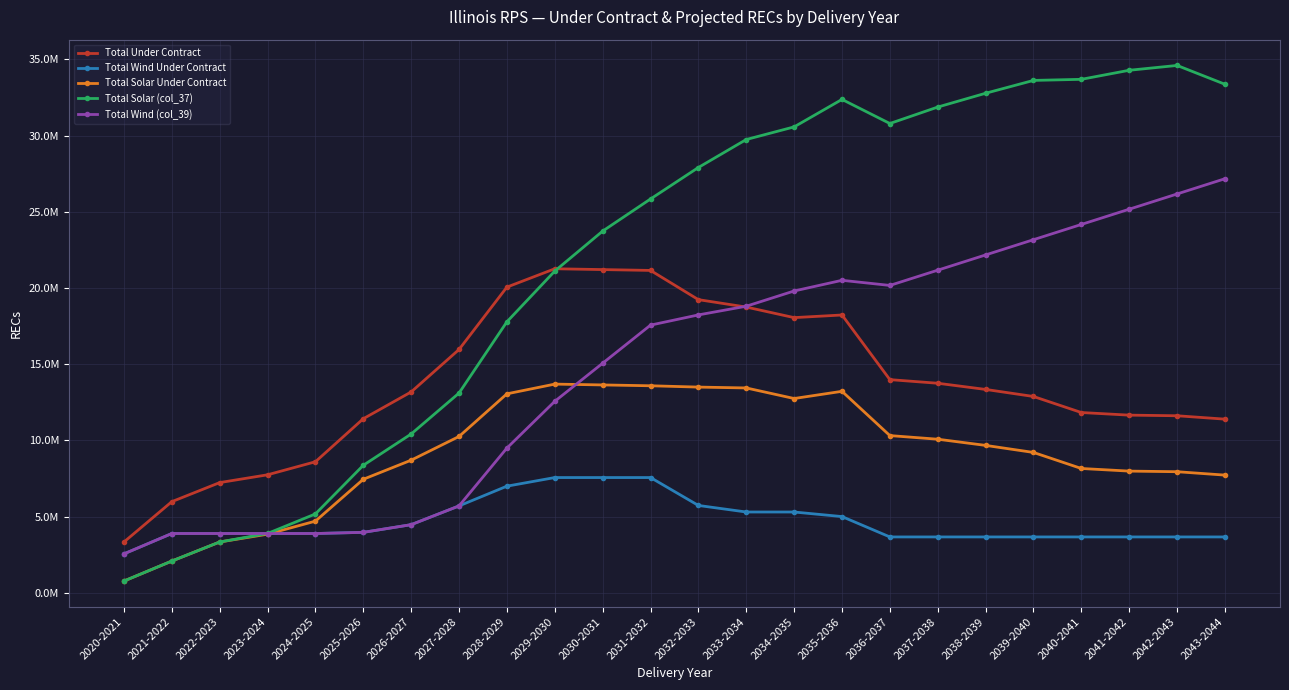

True or false: Total Wind (col_39) has more than 1 points higher than both neighbors.

False